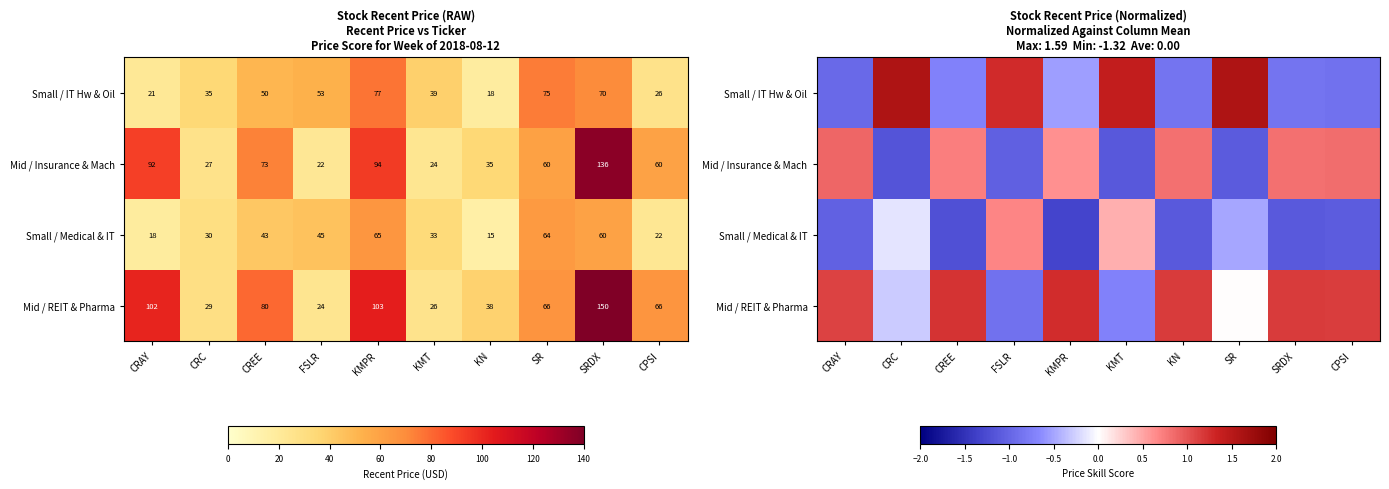

True or false: Mid / Insurance & Mach has a value of 1.5 at CRAY.

False